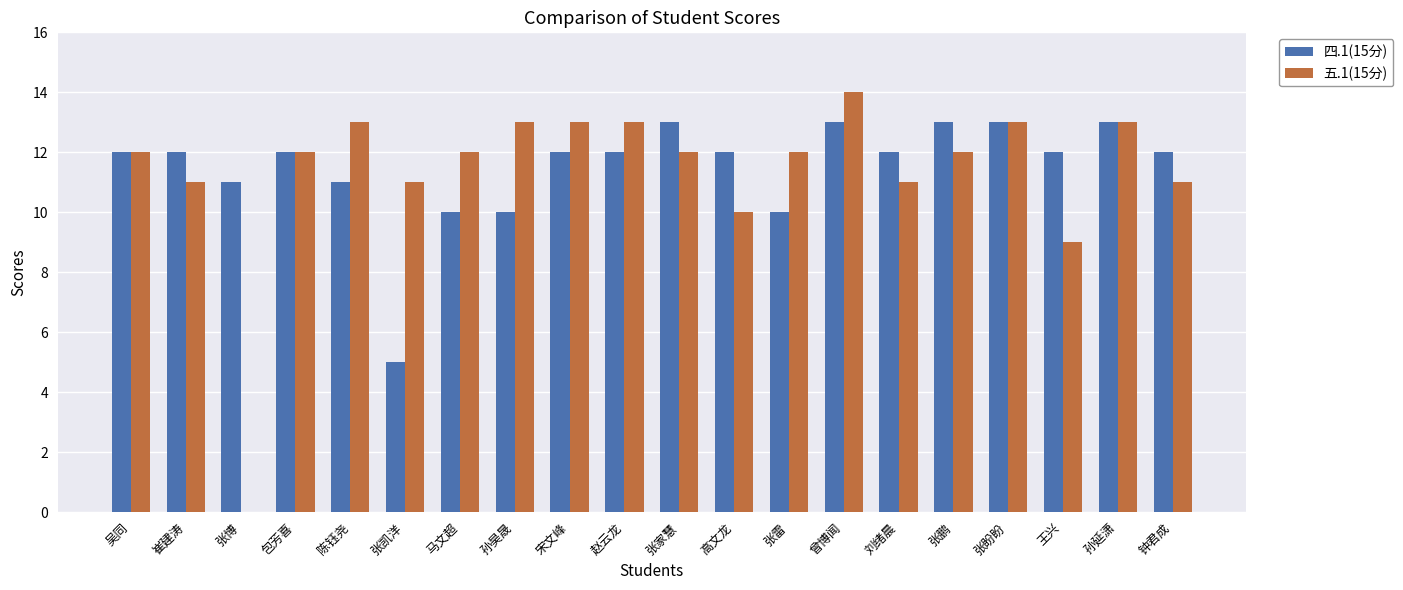

What is the approximate value of 四.1(15分) at 陈钰尧?

11